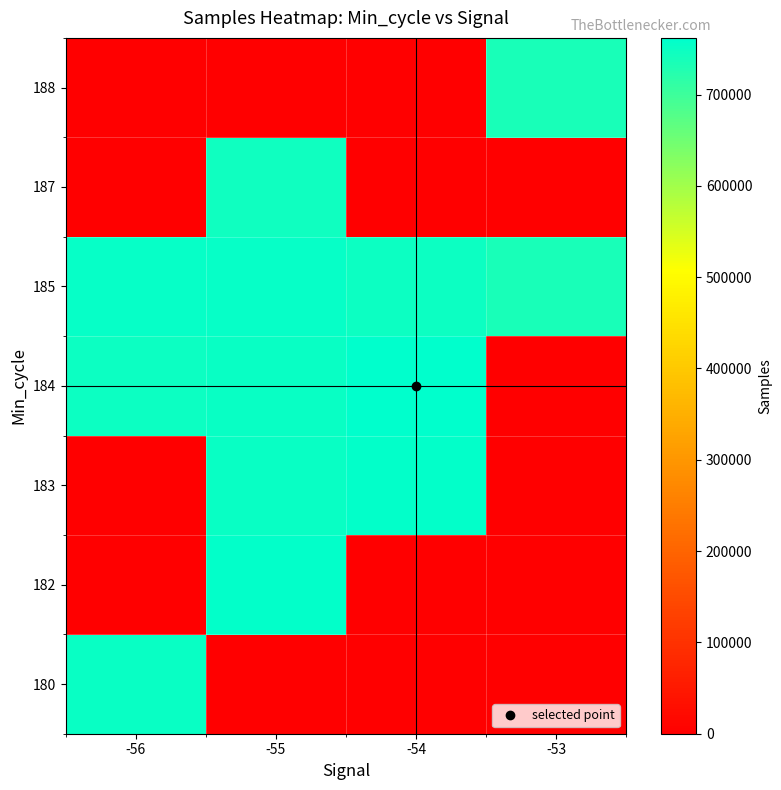

Reading right to left, list all the values displayed in this chart.

180: -53=0	-54=0	-55=0	-56=752649
182: -53=0	-54=0	-55=756083	-56=0
183: -53=0	-54=756976	-55=751746	-56=0
184: -53=0	-54=762027	-55=750886	-56=748534
185: -53=737941	-54=747422	-55=754474	-56=754034
187: -53=0	-54=0	-55=746126	-56=0
188: -53=737941	-54=0	-55=0	-56=0